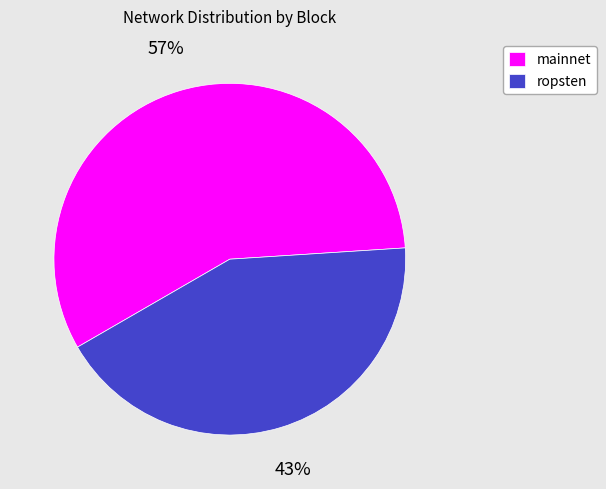

Which slice is the largest?

mainnet